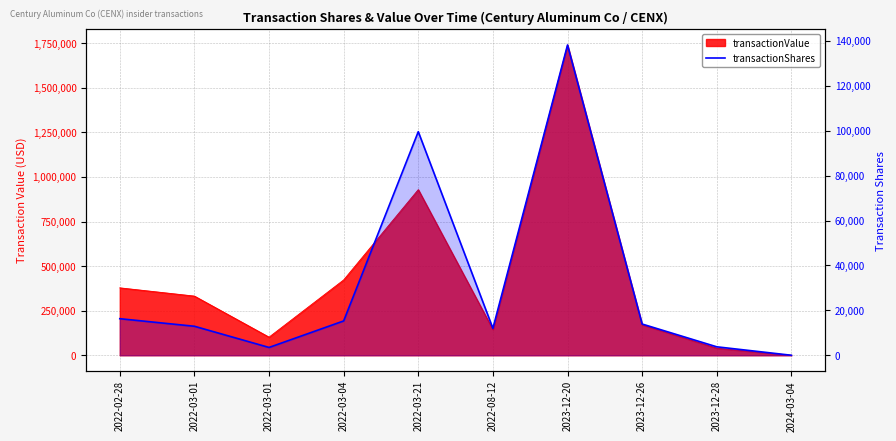

Does the chart have visible grid lines?

Yes